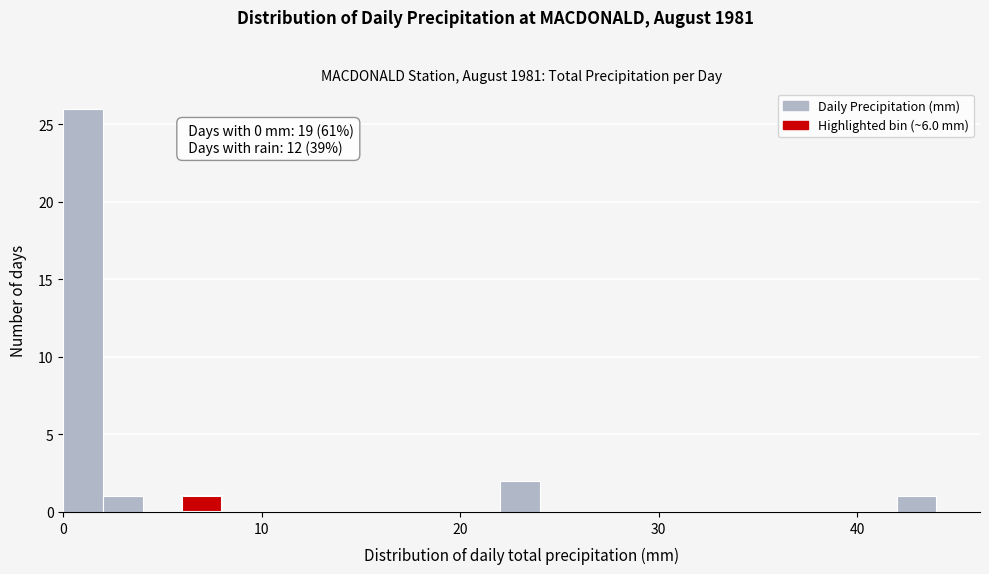

Read against the x-axis, roughly where is the centre of the tallest bar?

1